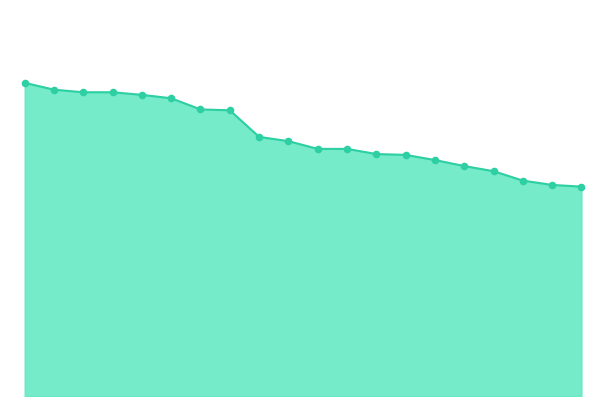

Does the chart have visible grid lines?

No